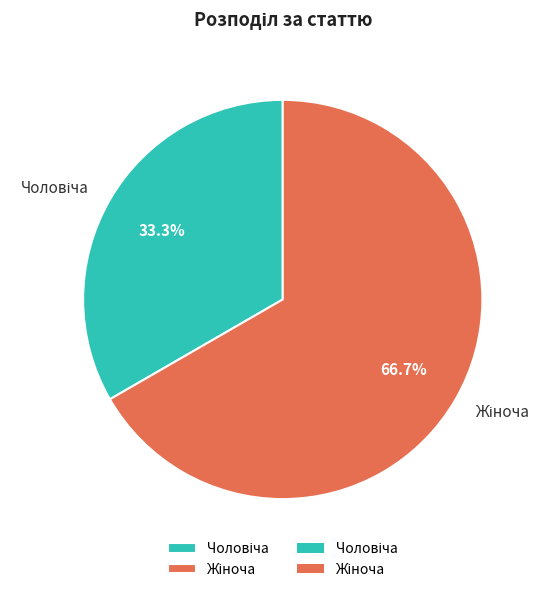

To the nearest percent, what is the average slice percentage?

50%